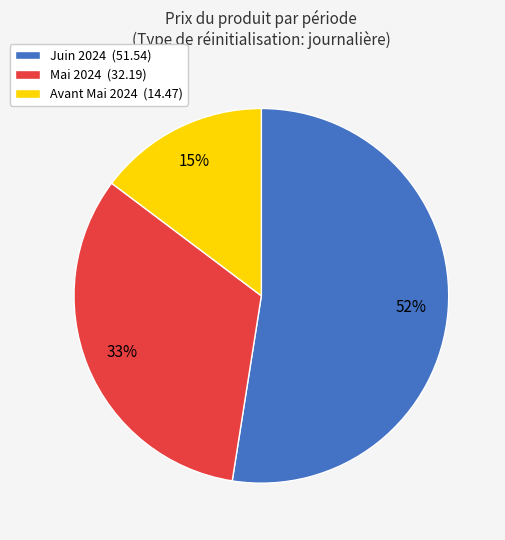

Which slice is the smallest?

Avant Mai 2024 (14.47)